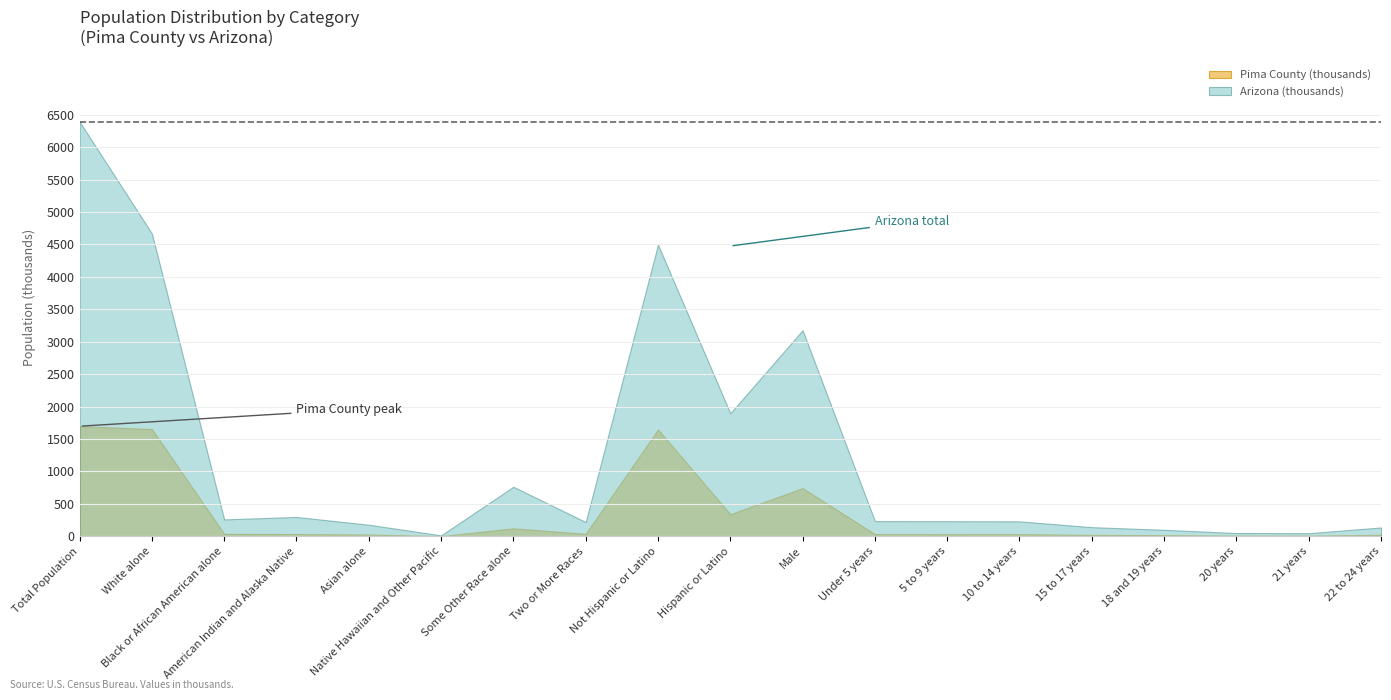

True or false: National and Pima County cross at least once.

False